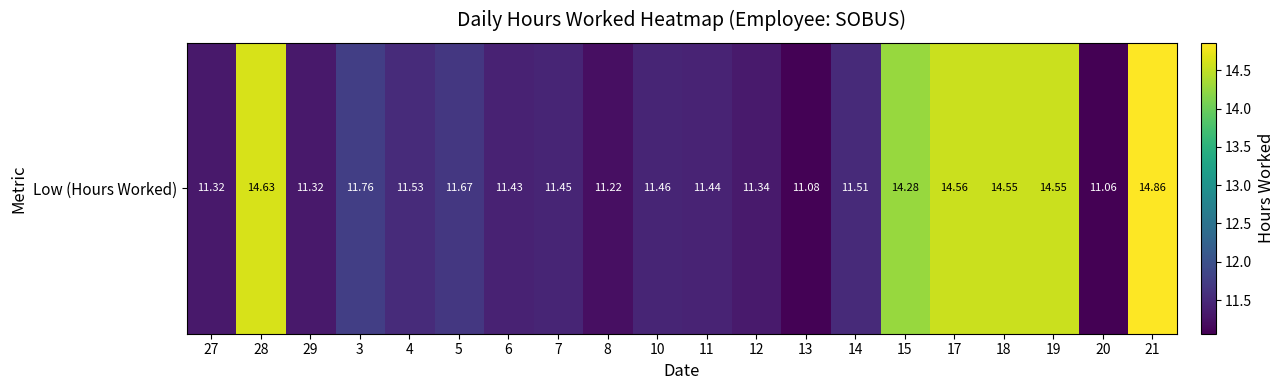

Is it true that the value at 17 is 7.5?

False